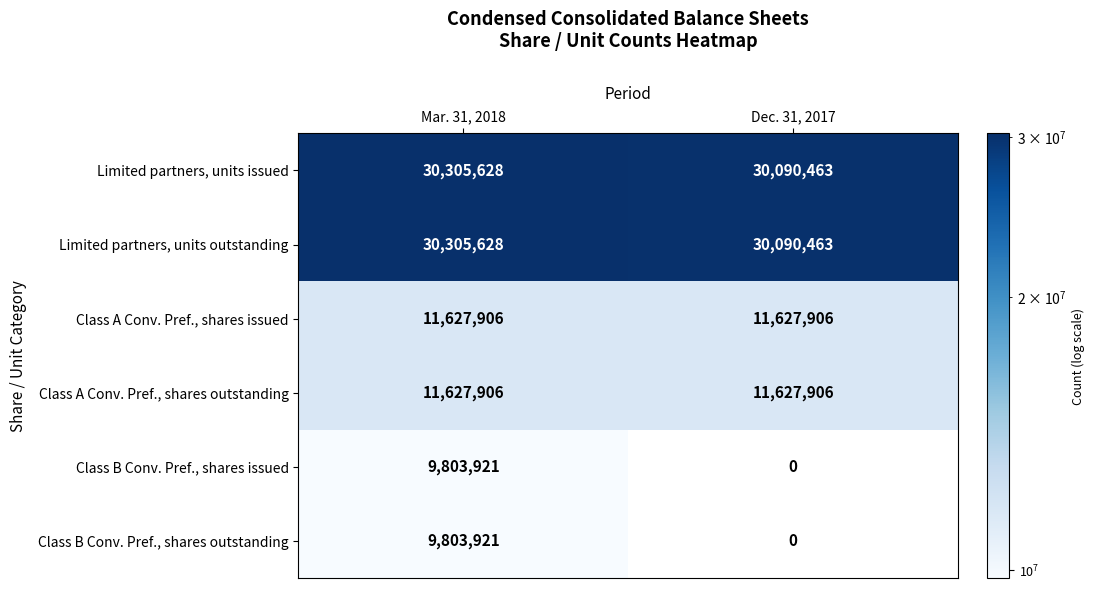

How many categories are shown in the chart?

2